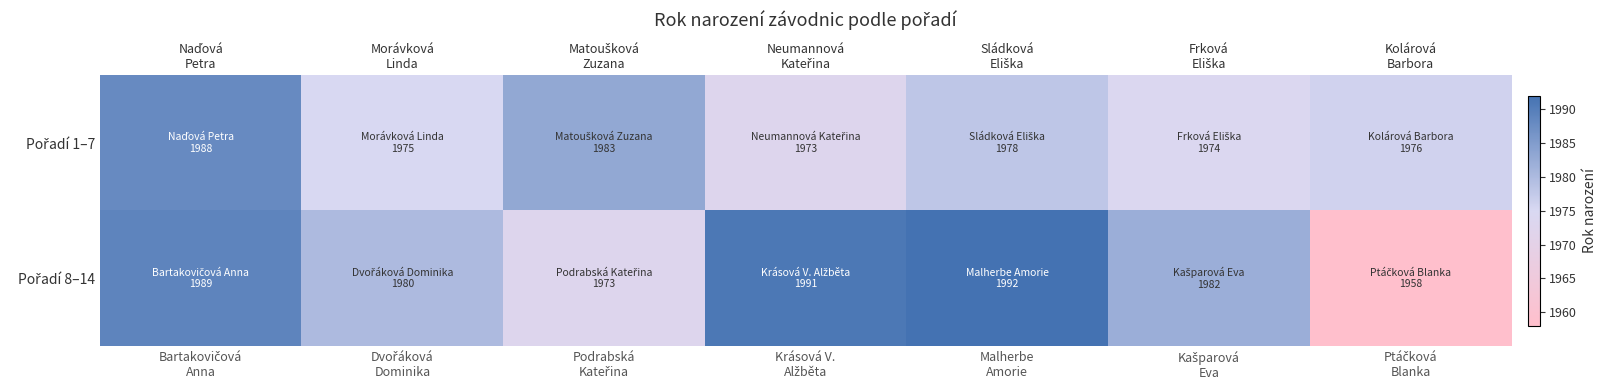

At which category is the sum across all series the highest?

Naďová
Petra